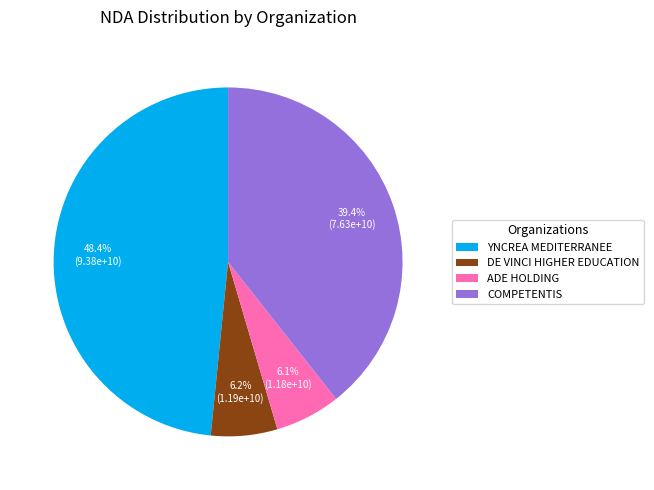

Do DE VINCI HIGHER EDUCATION and ADE HOLDING together represent more than half of the pie?

No